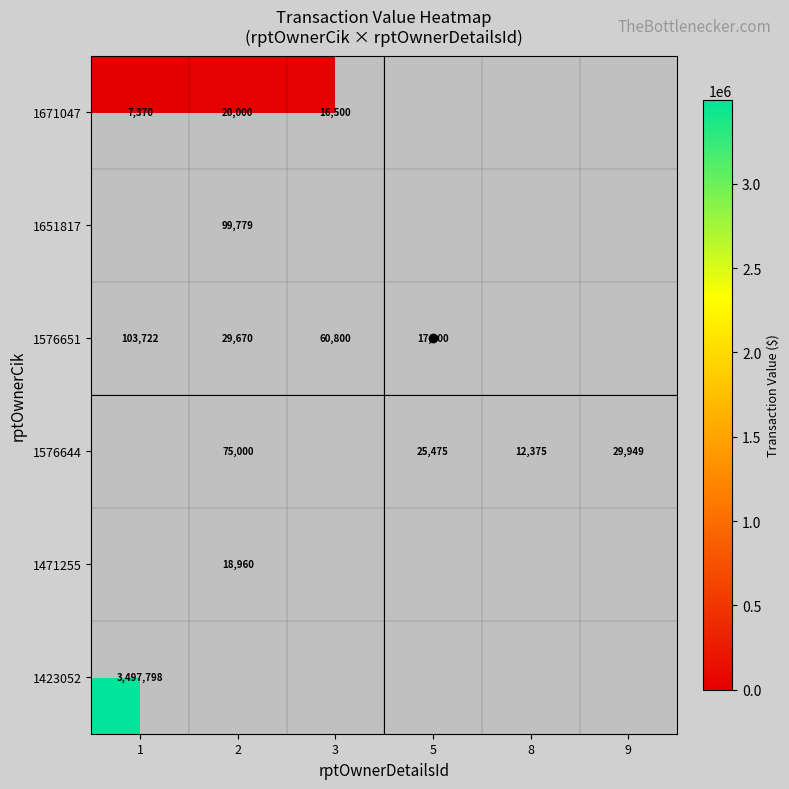

What is the sum of the 1576651 values at 1 and 2?

133392